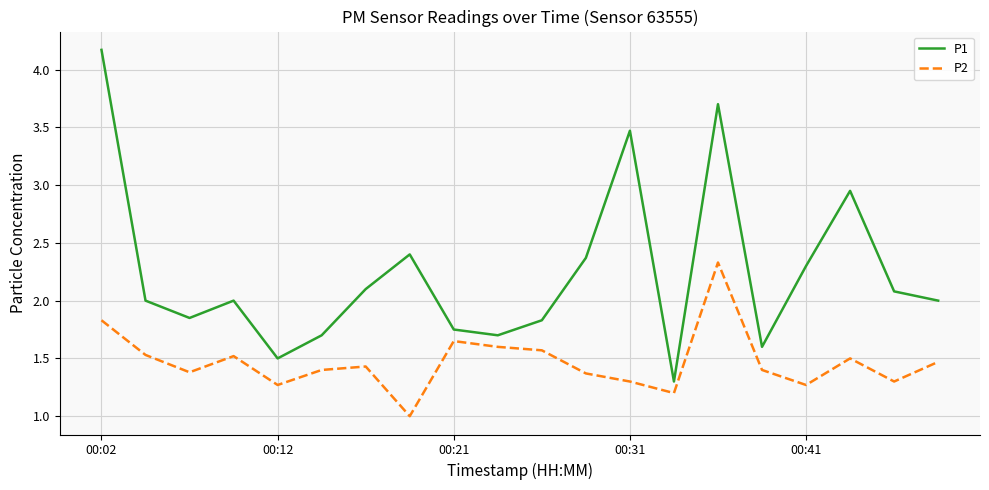

List the series in order of their peak value, lowest first.

P2, P1